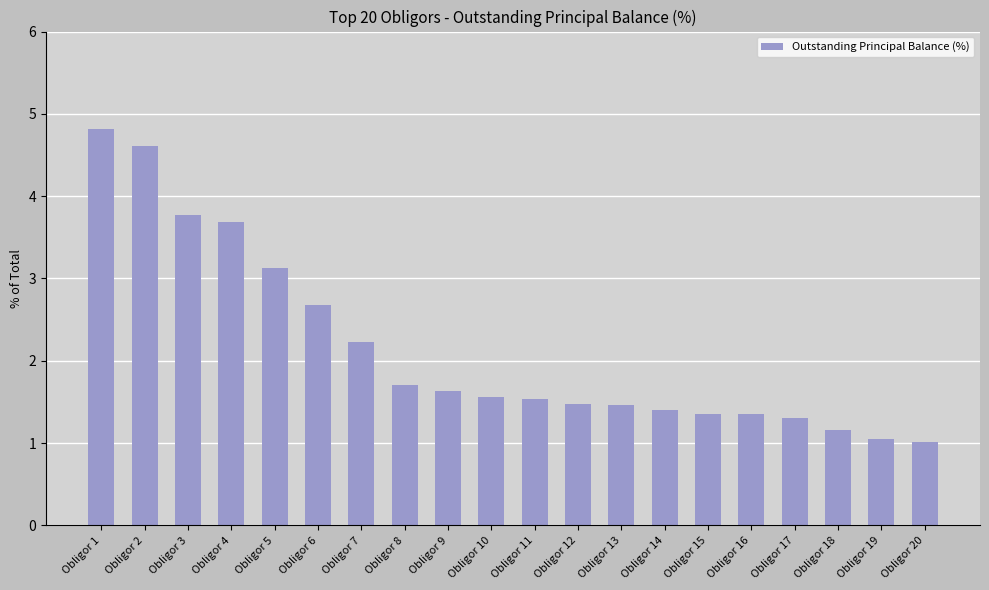

Approximately how many times larger is the value at Obligor 15 compared to Obligor 17?

1.0